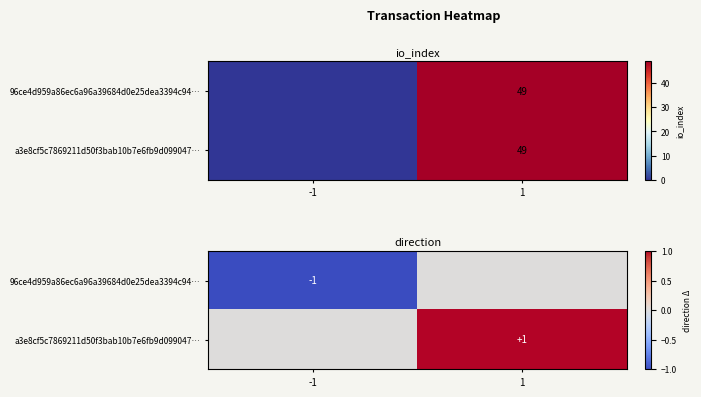

Which series has the largest total across all categories?

a3e8cf5c7869211d50f3bab10b7e6fb9d099047…